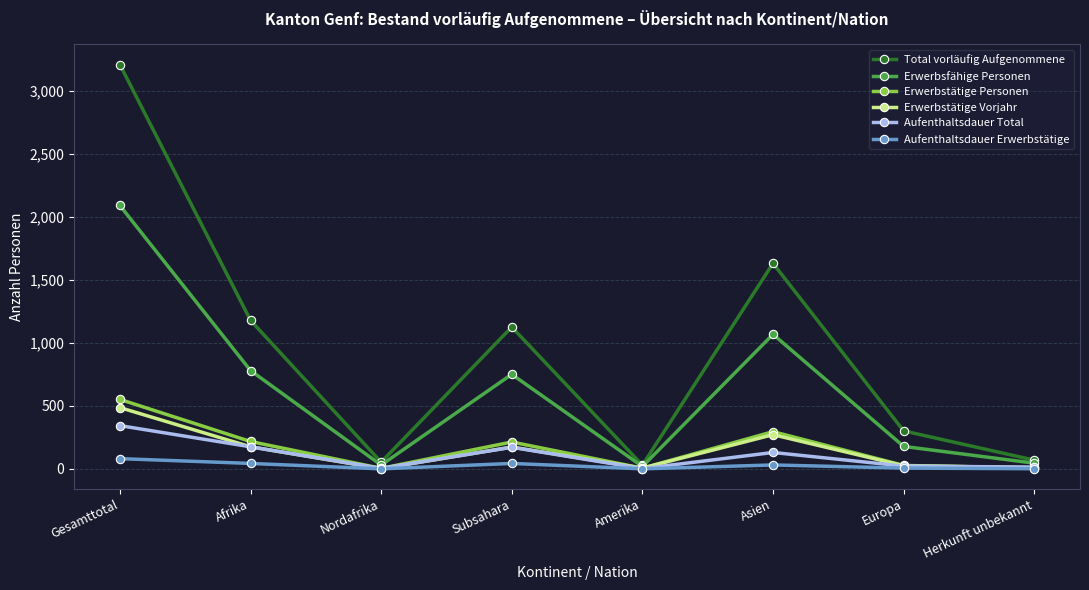

What is the sum of the Erwerbsfähige Personen values at Amerika and Herkunft unbekannt?

64